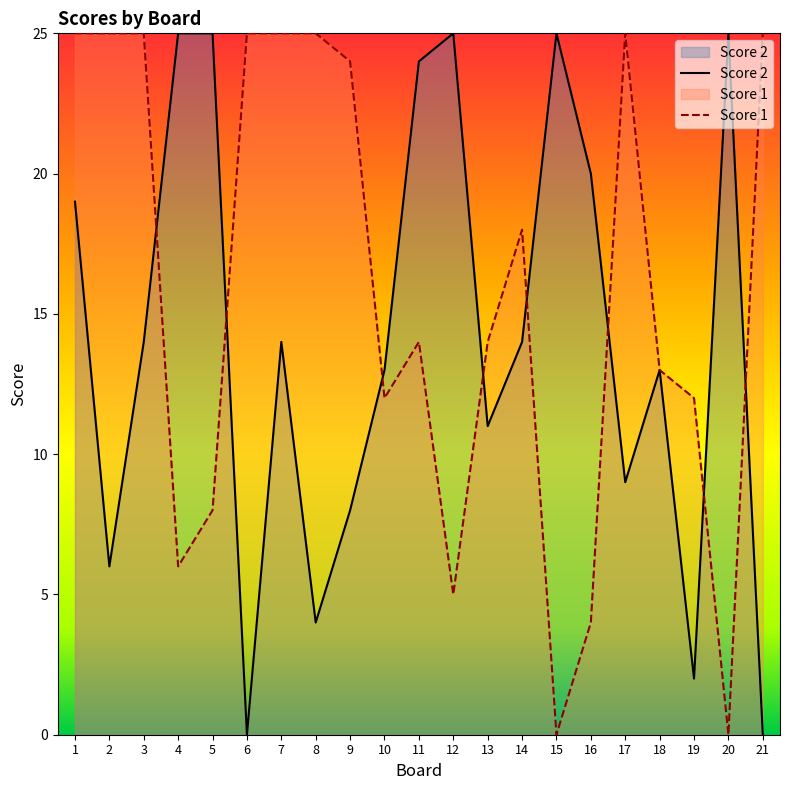

What is the sum of all Score 1 values?

330